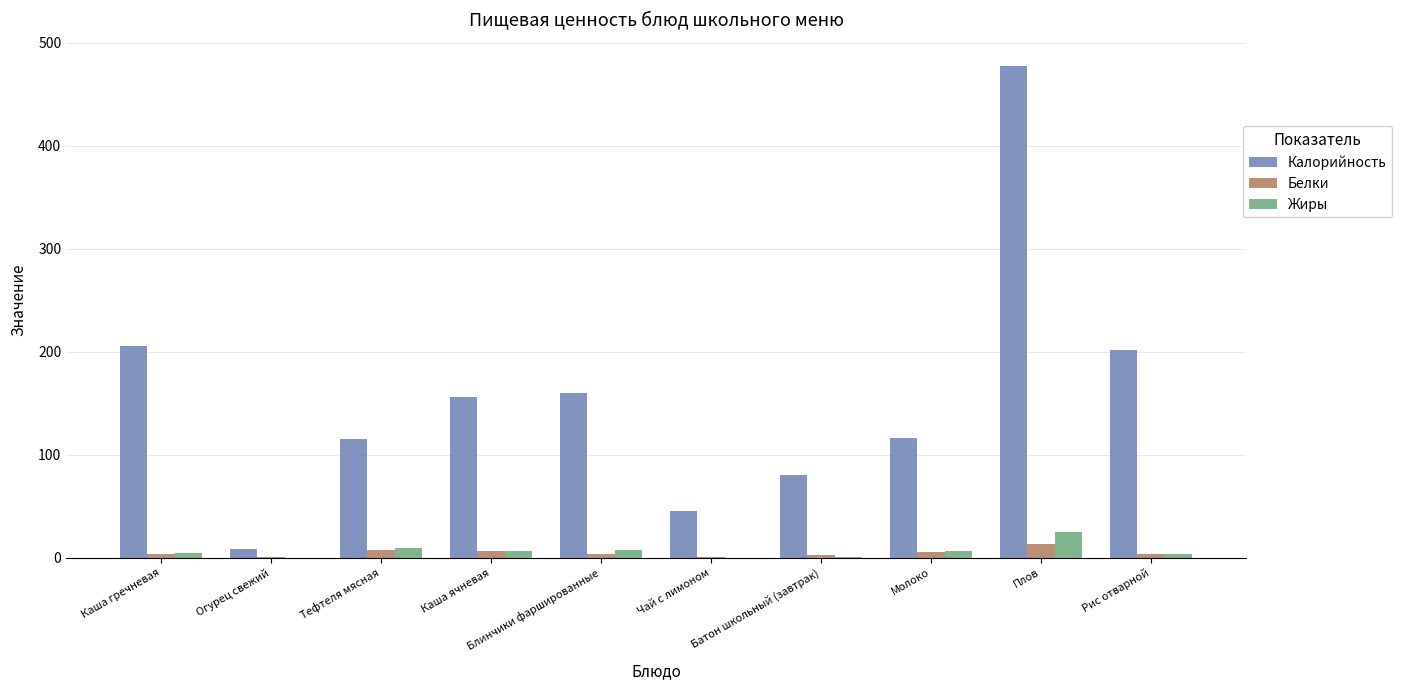

How many values in the Жиры series exceed 6?

5